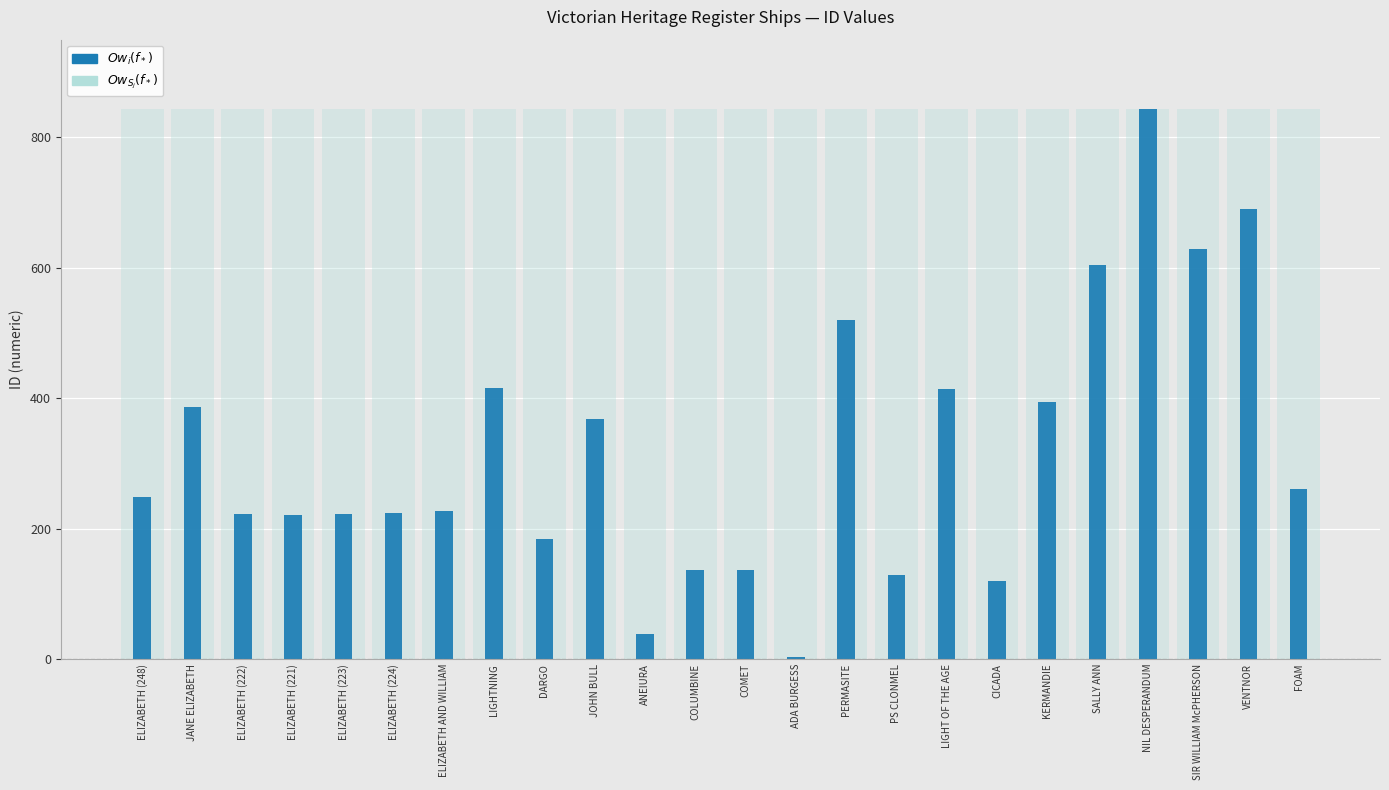

At which label is $Ow_i(f_*)$ closest to 423?

LIGHTNING